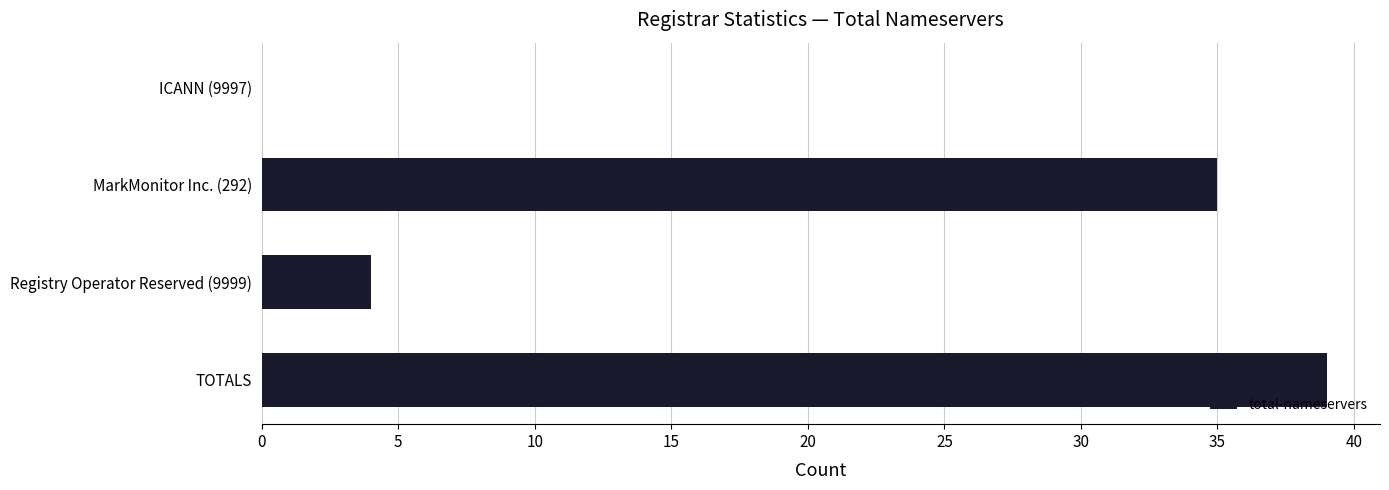

Which label corresponds to the largest value in the chart?

TOTALS